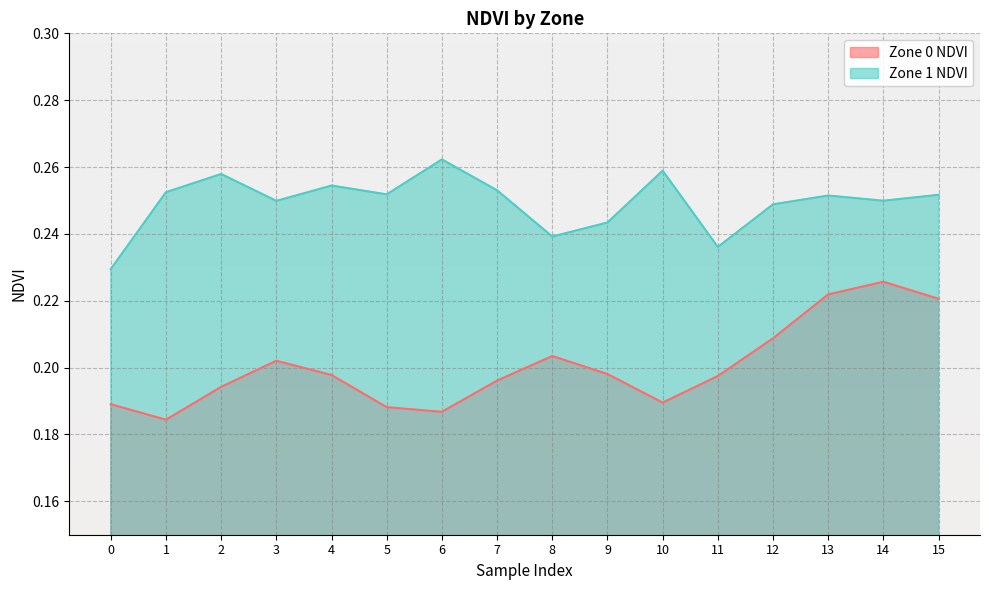

The value of Zone 1 NDVI at 13 is 0.4. True or false?

False